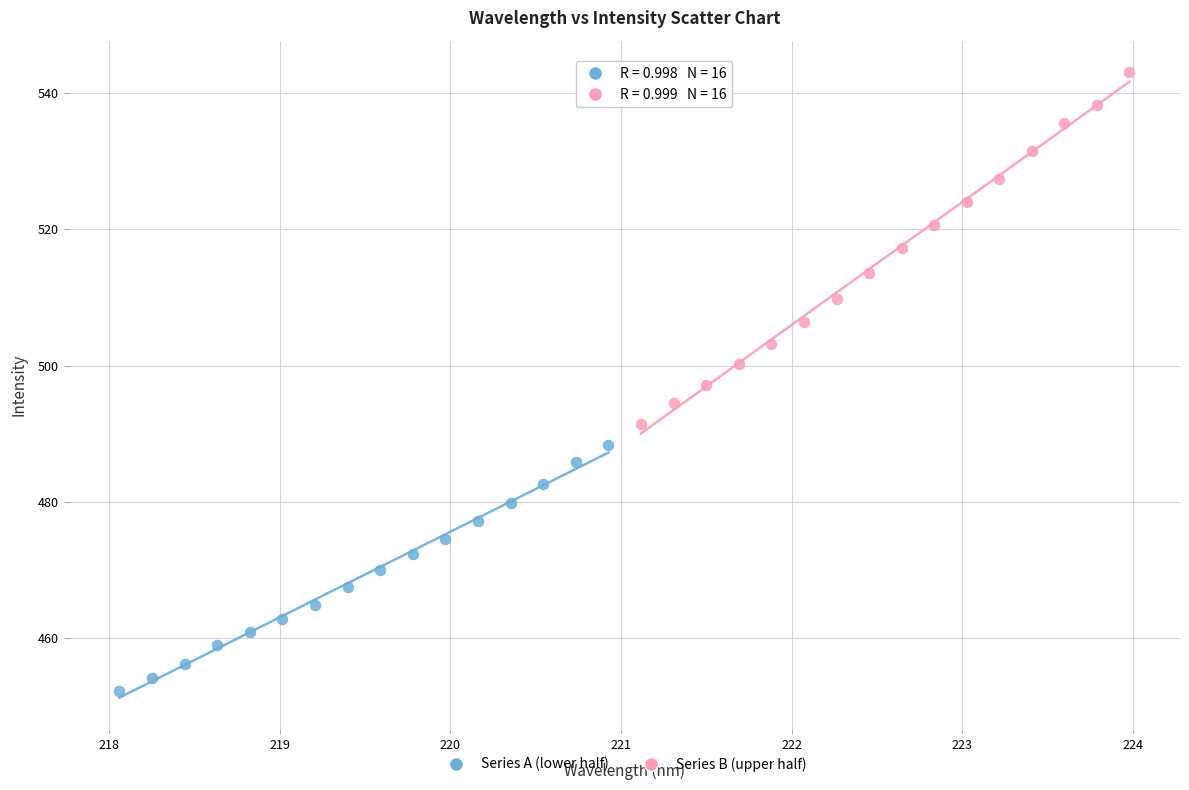

Which series reaches the maximum Y coordinate?

Series B (upper half)